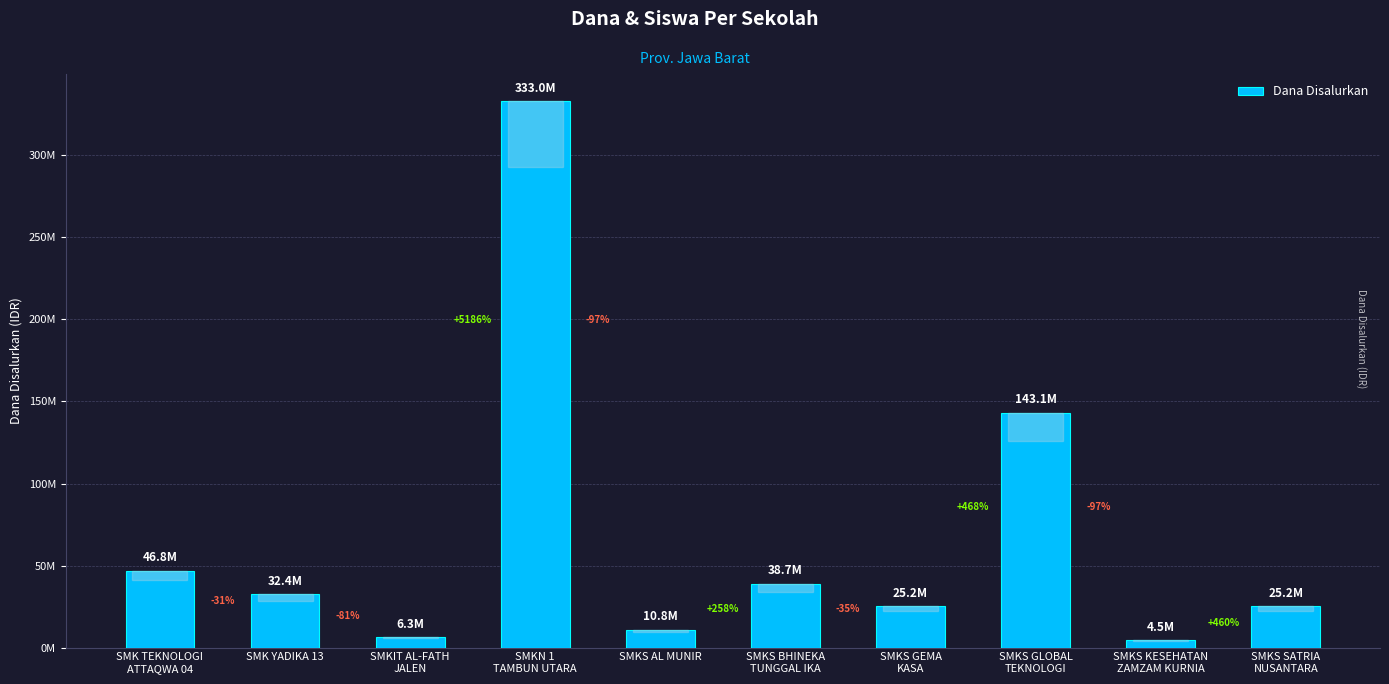

Which label corresponds to the largest value in the chart?

SMKN 1
TAMBUN UTARA